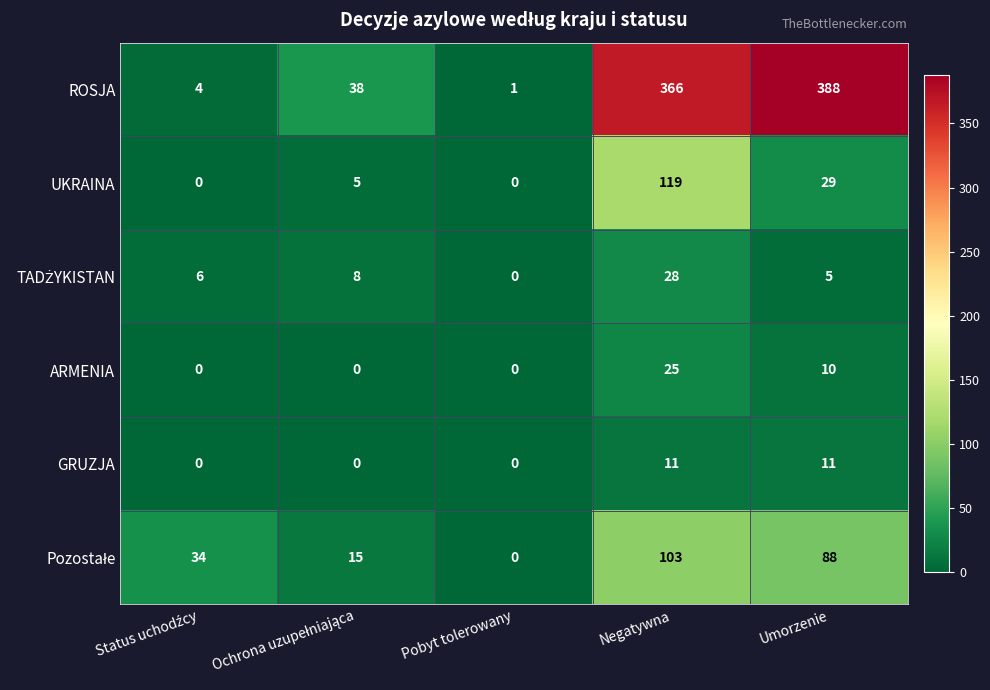

Which series has the widest spread of values?

ROSJA